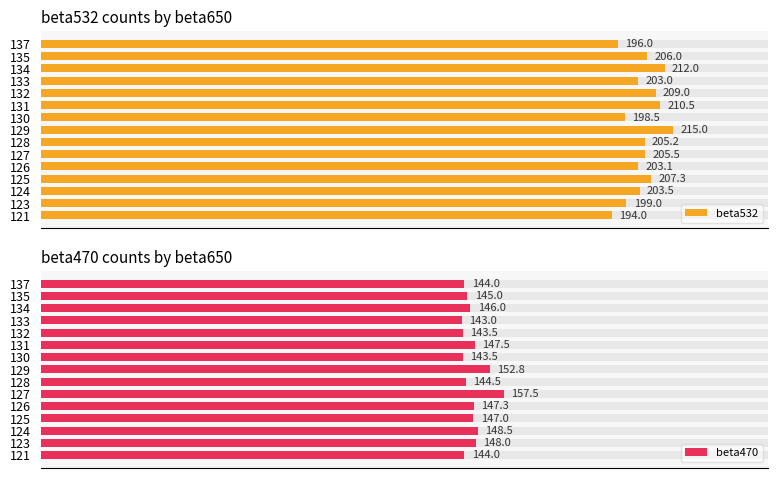

Which series changed the most between 133 and 137?

beta532